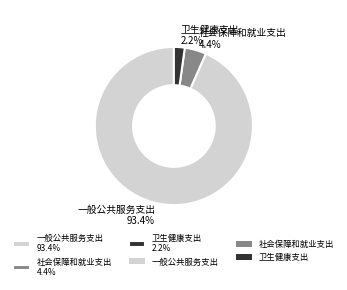

To the nearest percent, what is the combined percentage of 一般公共服务支出 and 卫生健康支出?

96%